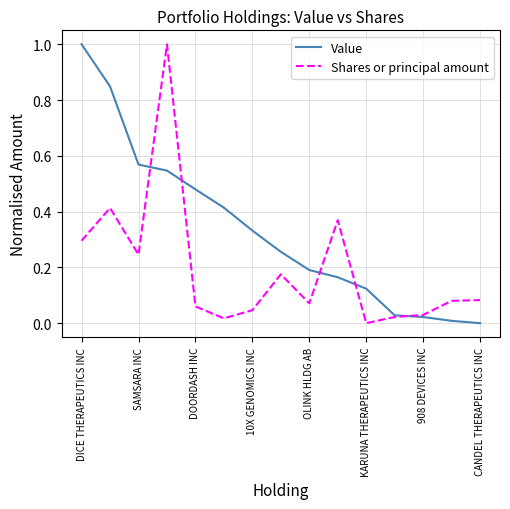

What are all the series names shown in the legend?

Value, Shares or principal amount